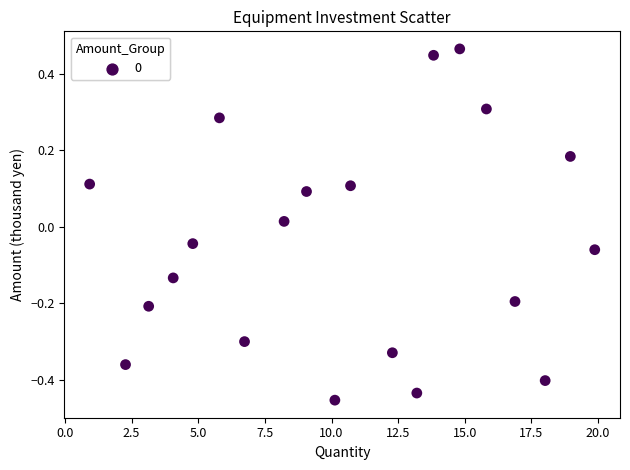

What is the range of X values (max minus min)?

19.0